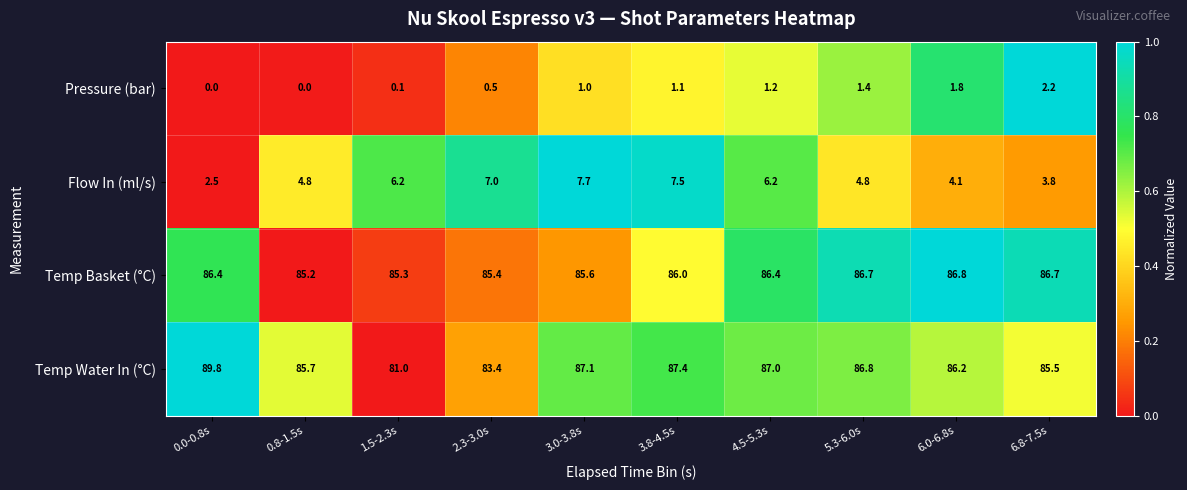

Between 3.8-4.5s and 5.3-6.0s, which series saw the biggest shift?

Flow In (ml/s)